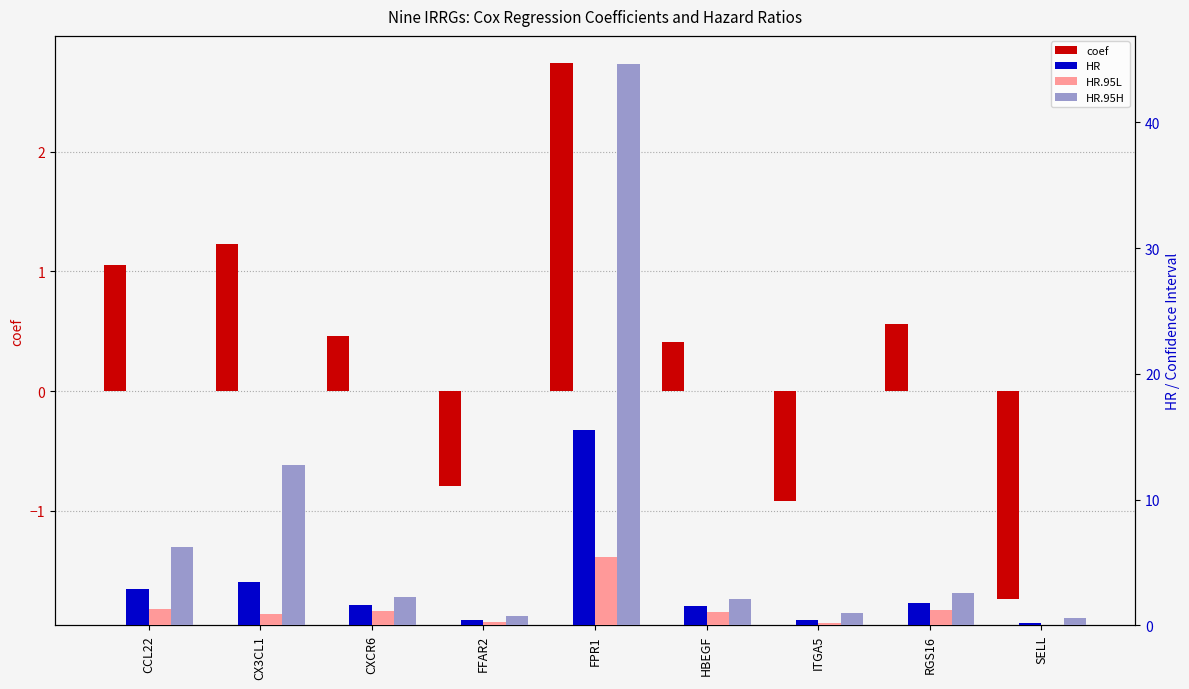

How many data points in HR.95H are above 2?

6